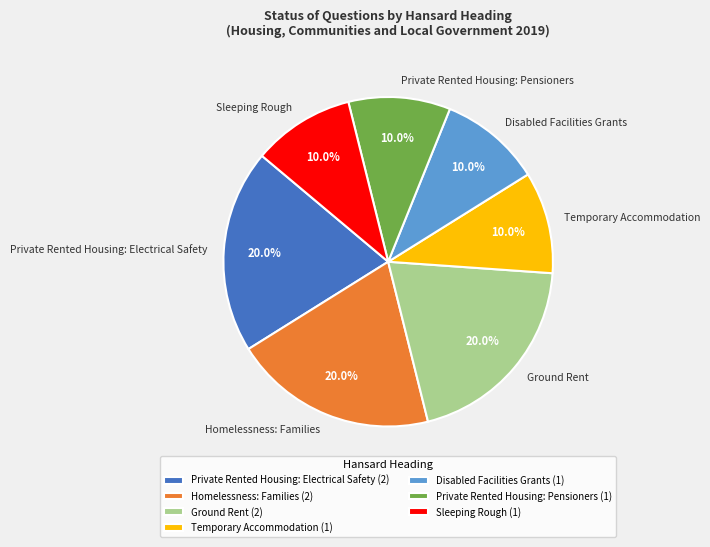

What percentage is NOT represented by Private Rented Housing: Pensioners?

90.0%